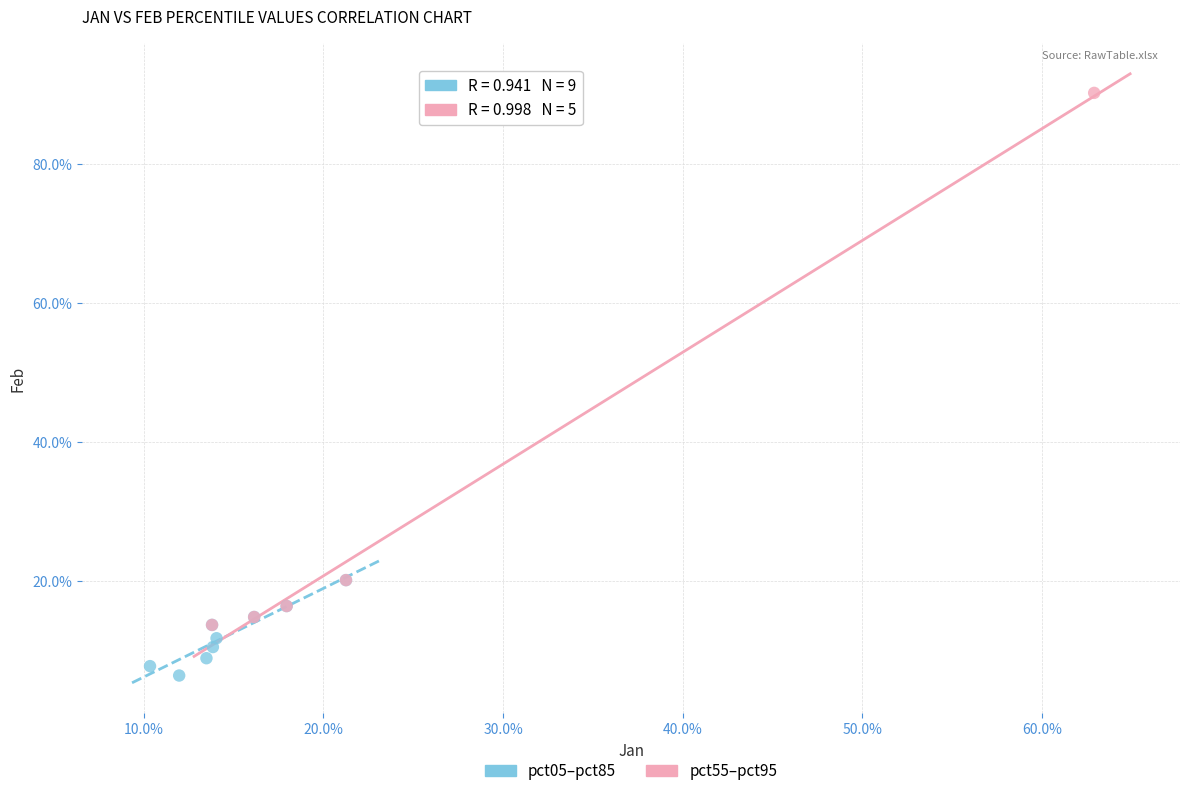

What are all the series names shown in the legend?

pct05–pct85, pct55–pct95